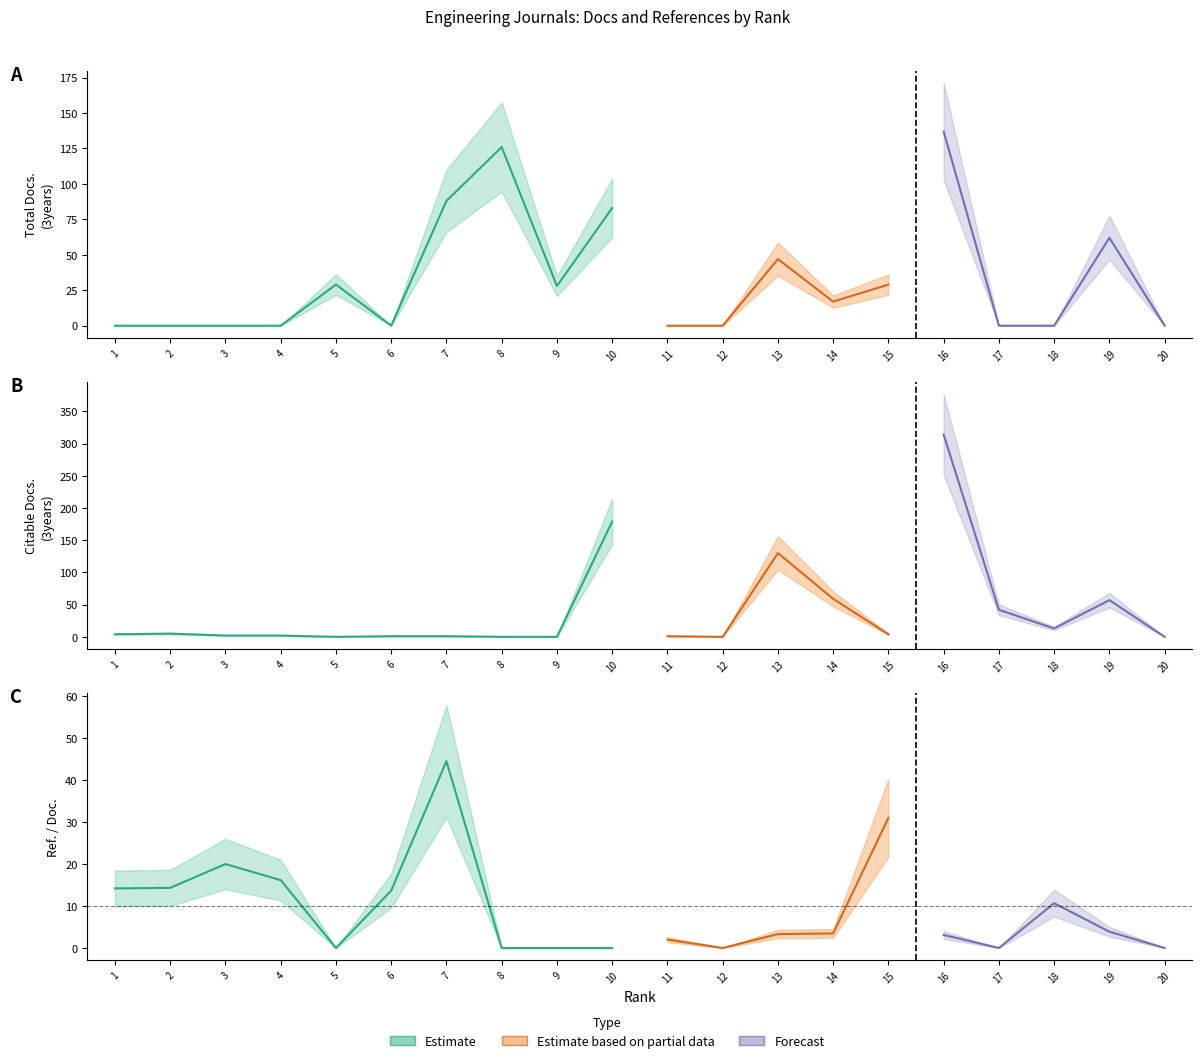

The Ref. / Doc. series shows 46.1 at 15. True or false?

False